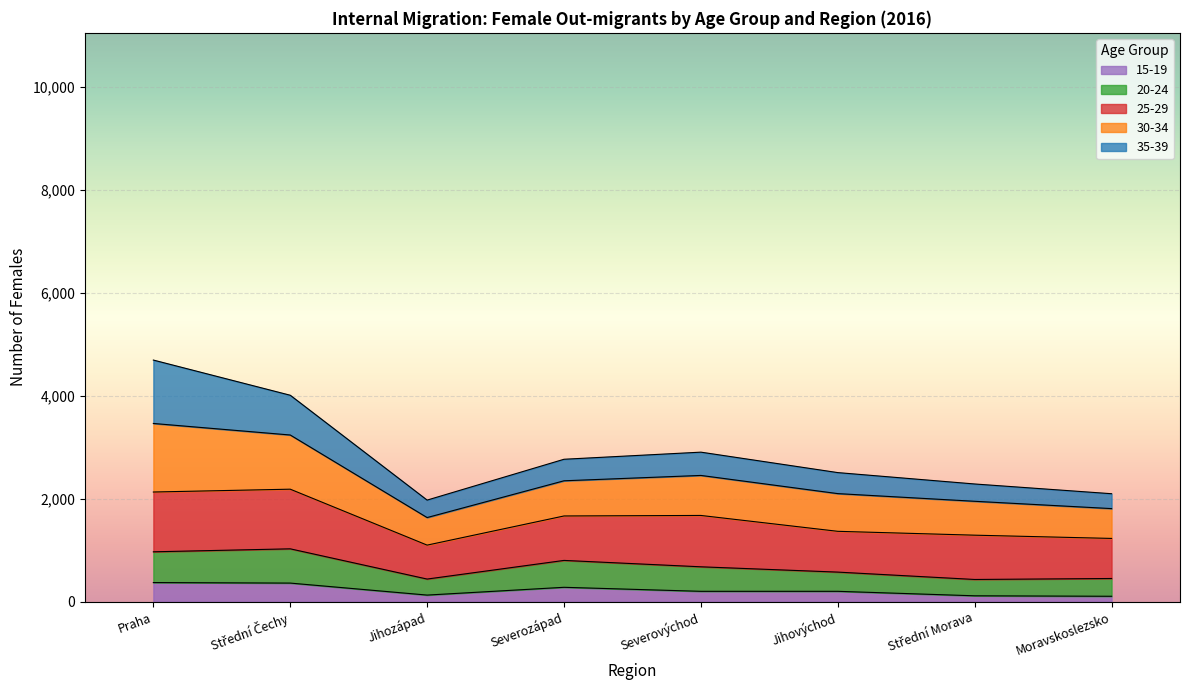

Which label corresponds to the smallest value in the chart?

Moravskoslezsko